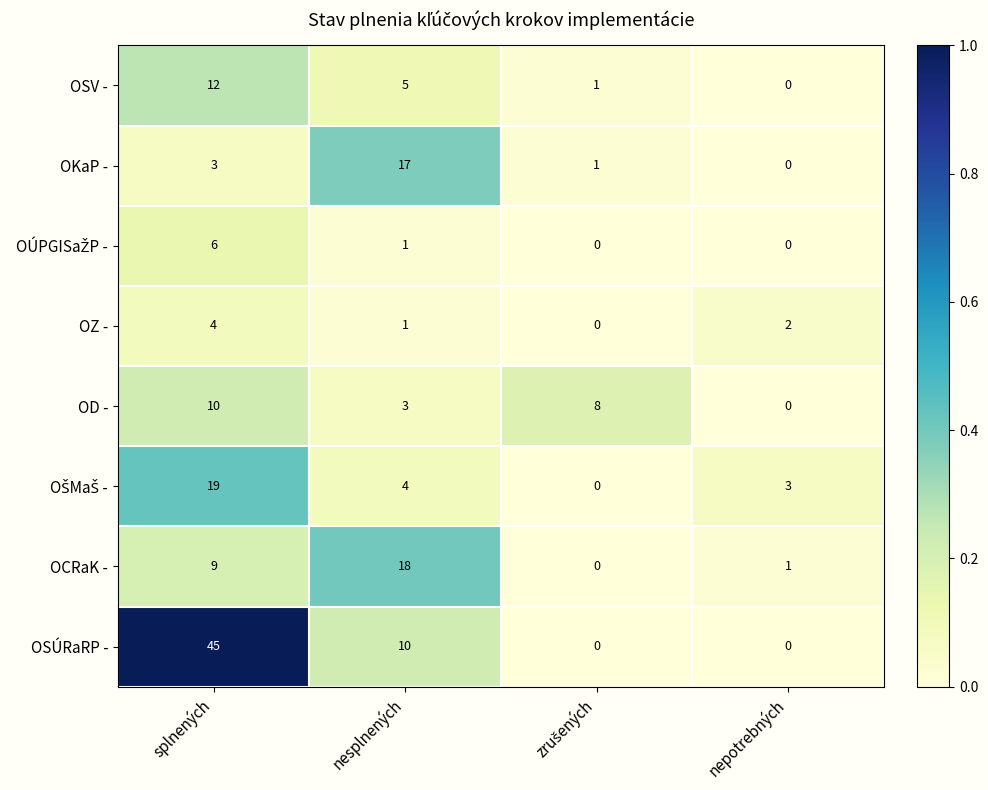

What is the maximum value for OD -?

10